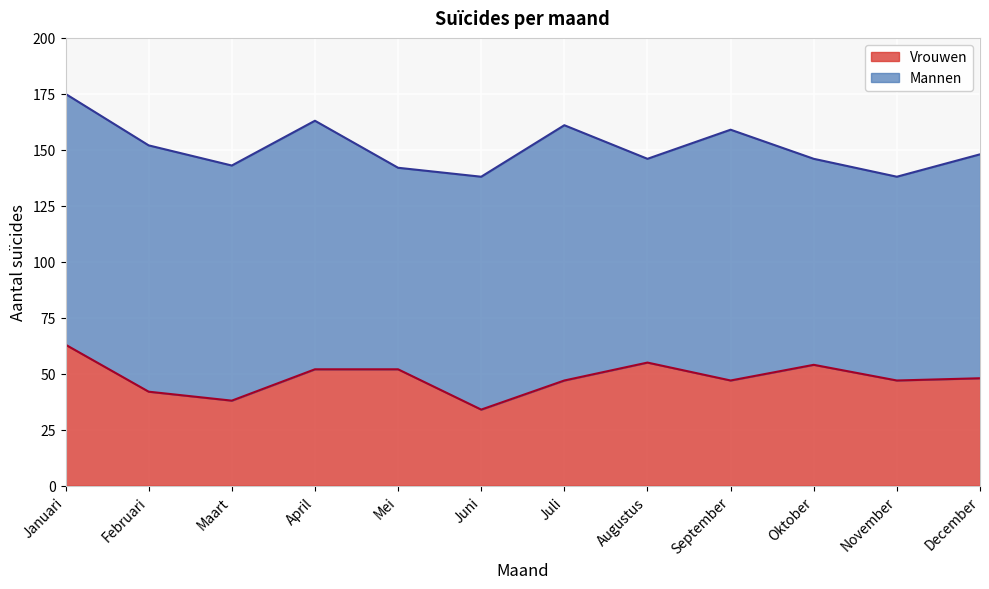

At which label does the data first exceed 48?

Januari